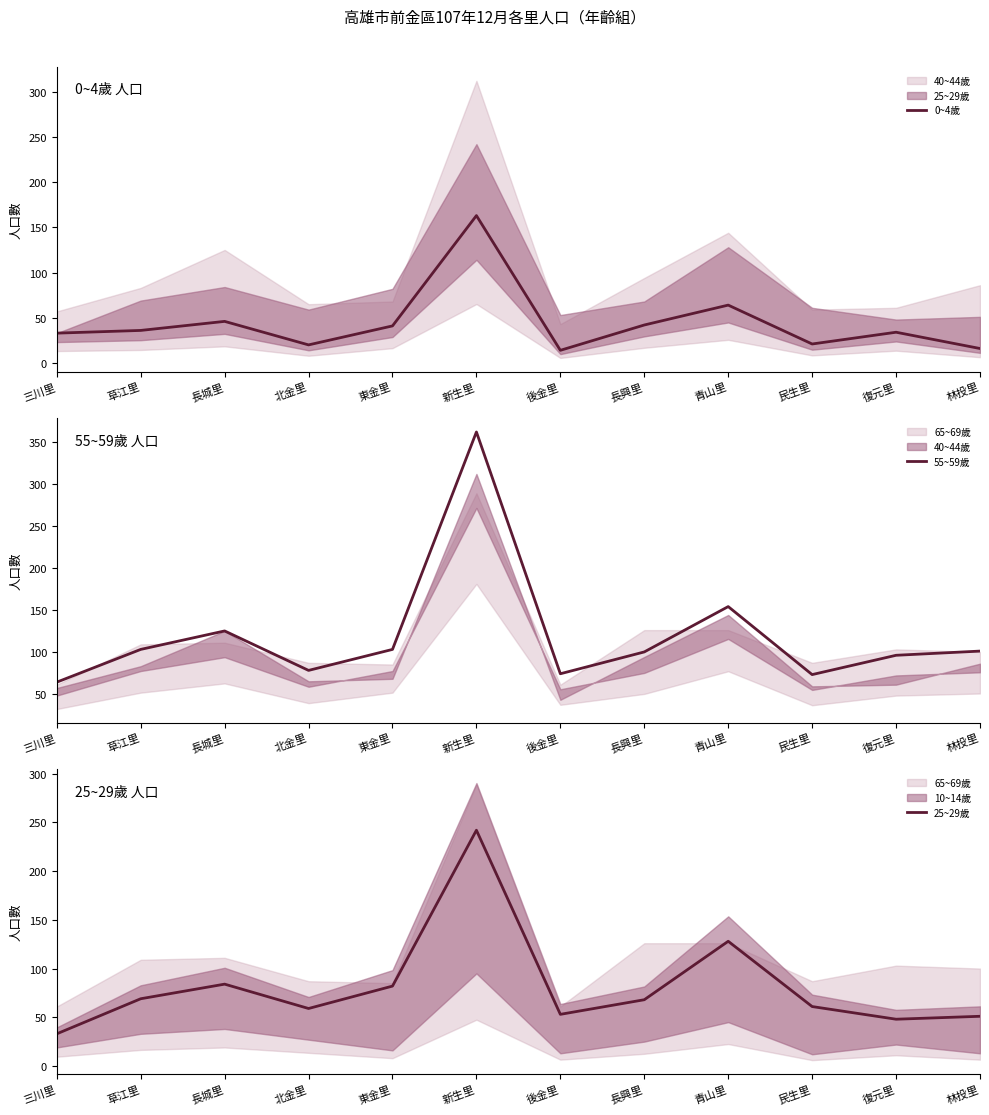

At which label does 25~29歲 first exceed 68?

草江里